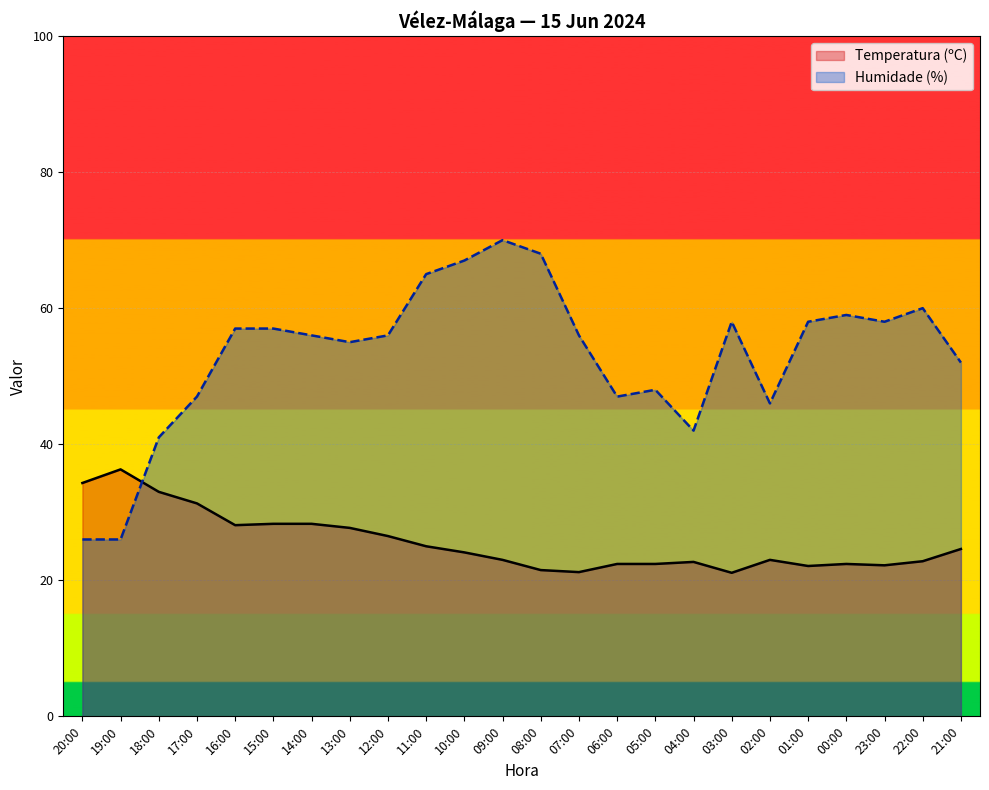

At how many categories does at least one series exceed 25?

24